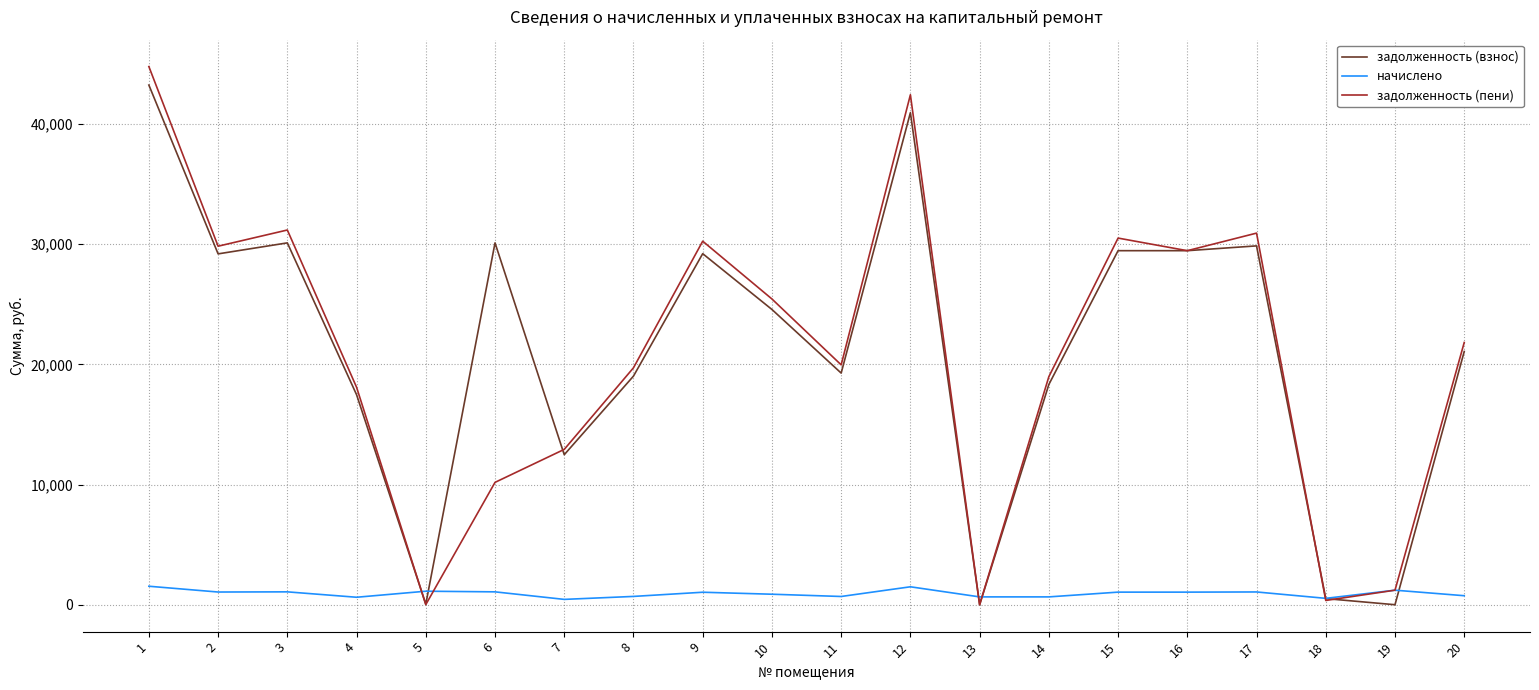

Does the chart have visible grid lines?

Yes